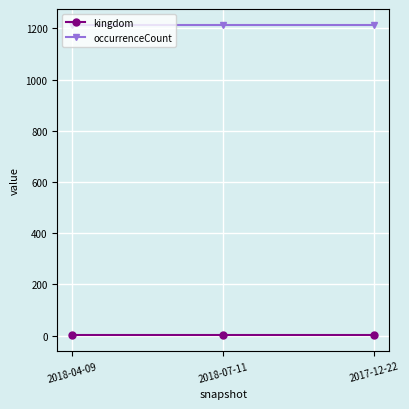

Count the number of categories in the chart.

3